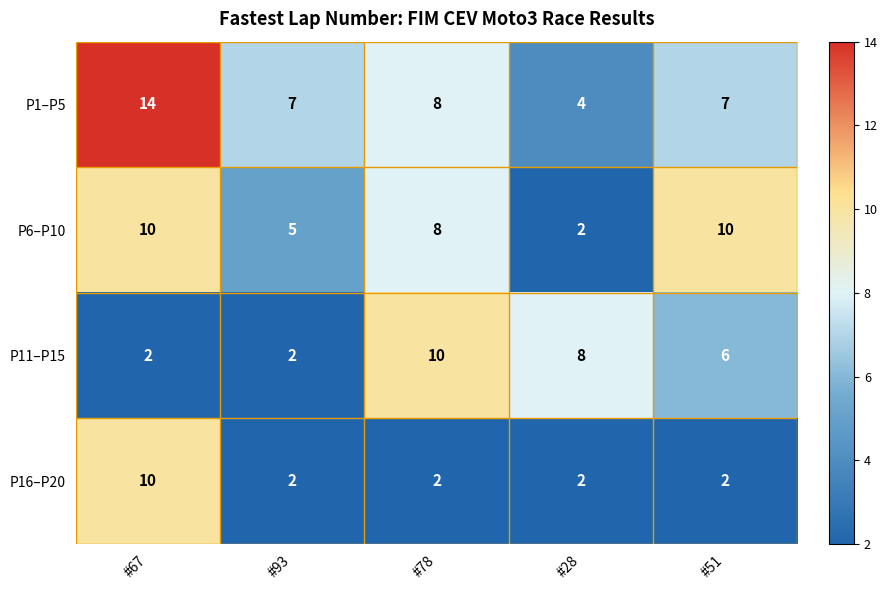

Which series changed the most between #67 and #51?

P16–P20